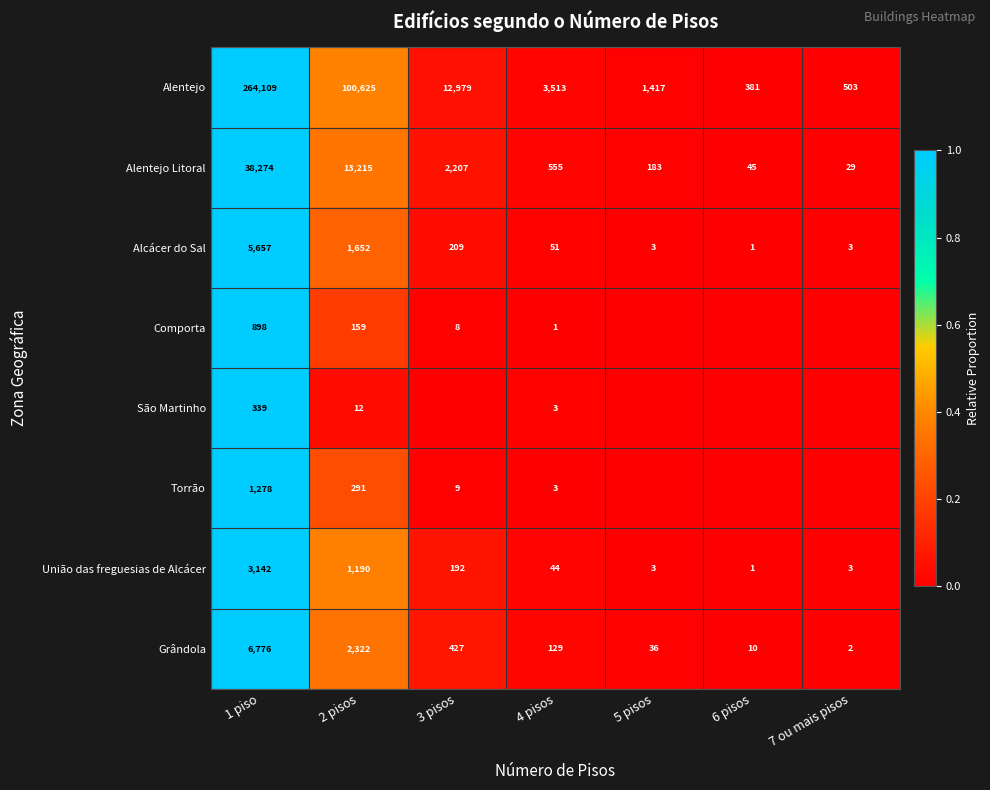

What is the total value across all series at 2 pisos?

119466